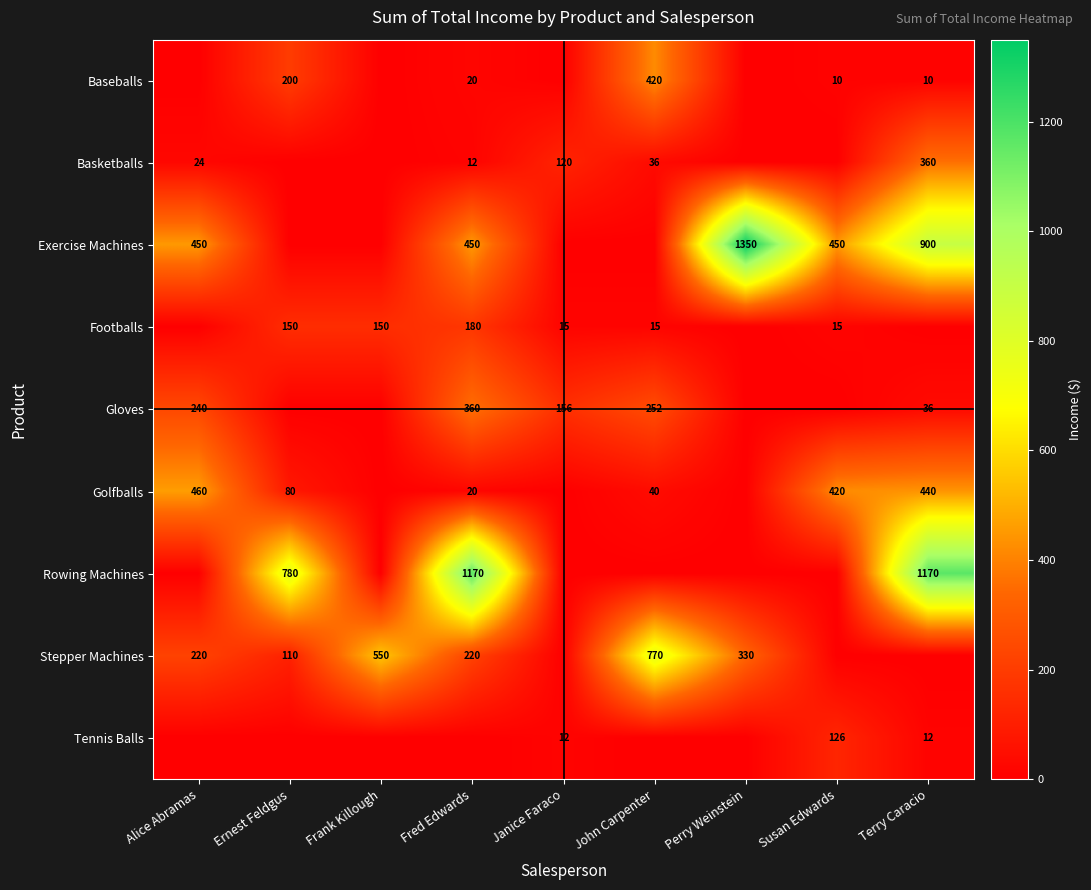

The Footballs series shows 123 at Fred Edwards. True or false?

False